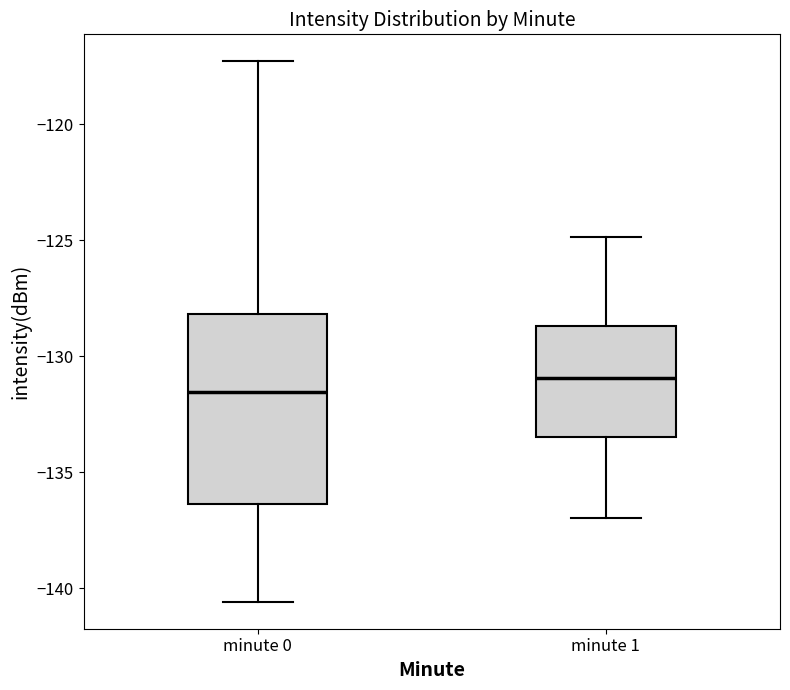

Reading left to right, read every box against the y-axis: the position of its median line, the range the box covers, and the ends of its whiskers. The values are not printed on the chart, so give them approximately, as read against the axis.

minute 0: median -131.5, box -136.5 to -128.0, whiskers -140.5 to -117.5
minute 1: median -131.0, box -133.5 to -128.5, whiskers -137.0 to -125.0